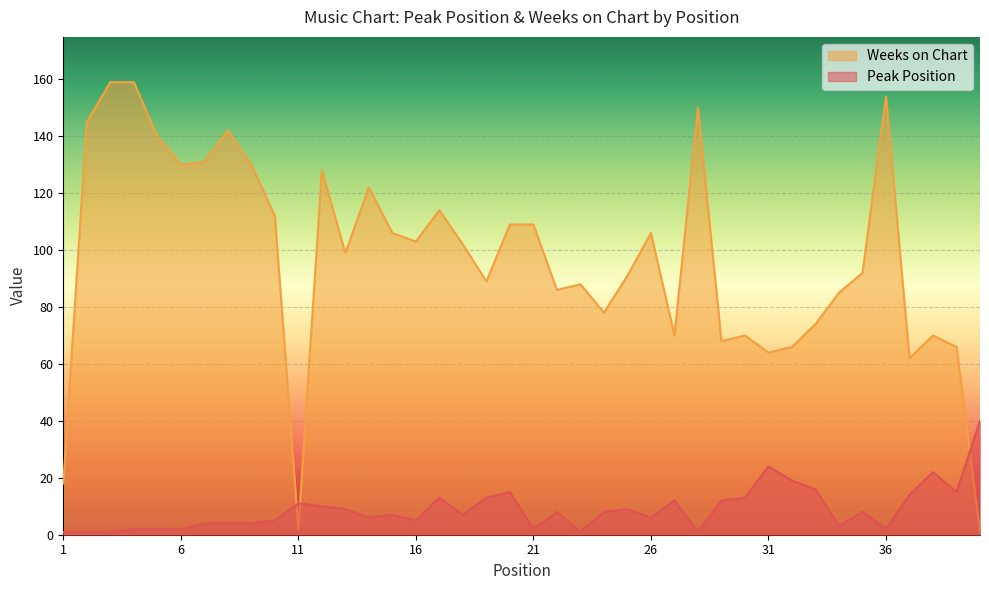

Which series ends up on top after the final intersection of Peak Position and Weeks on Chart?

Peak Position